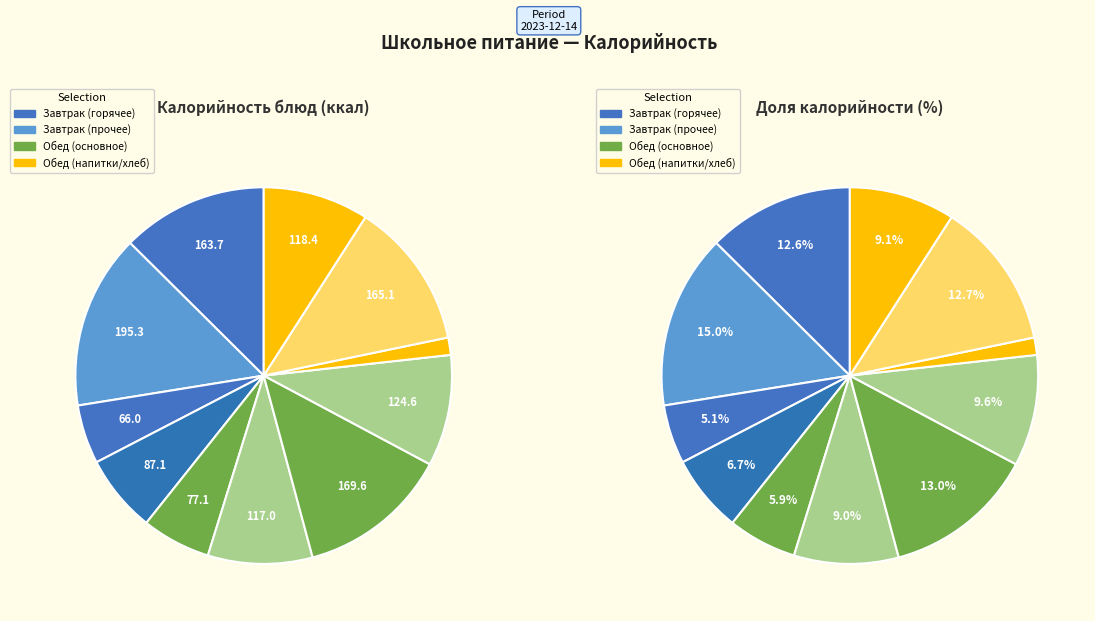

What percentage is the КАКАО С МОЛОКОМ slice, to the nearest percent?

7%